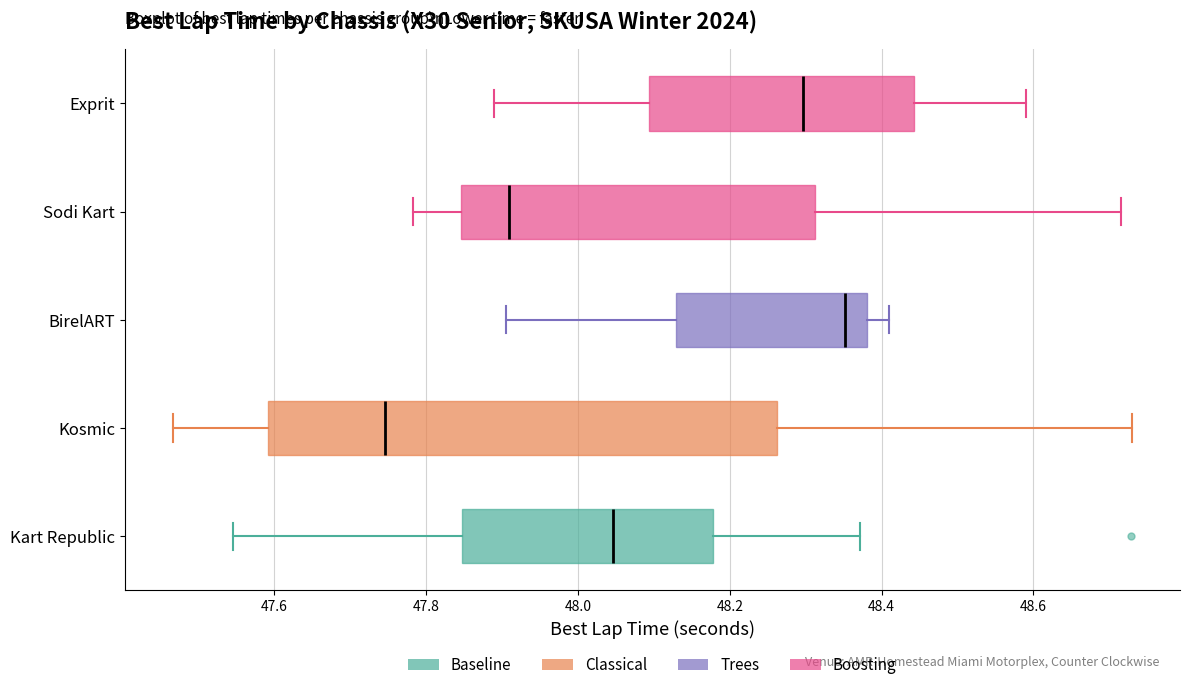

Which box's median line is the furthest to the left?

Kosmic